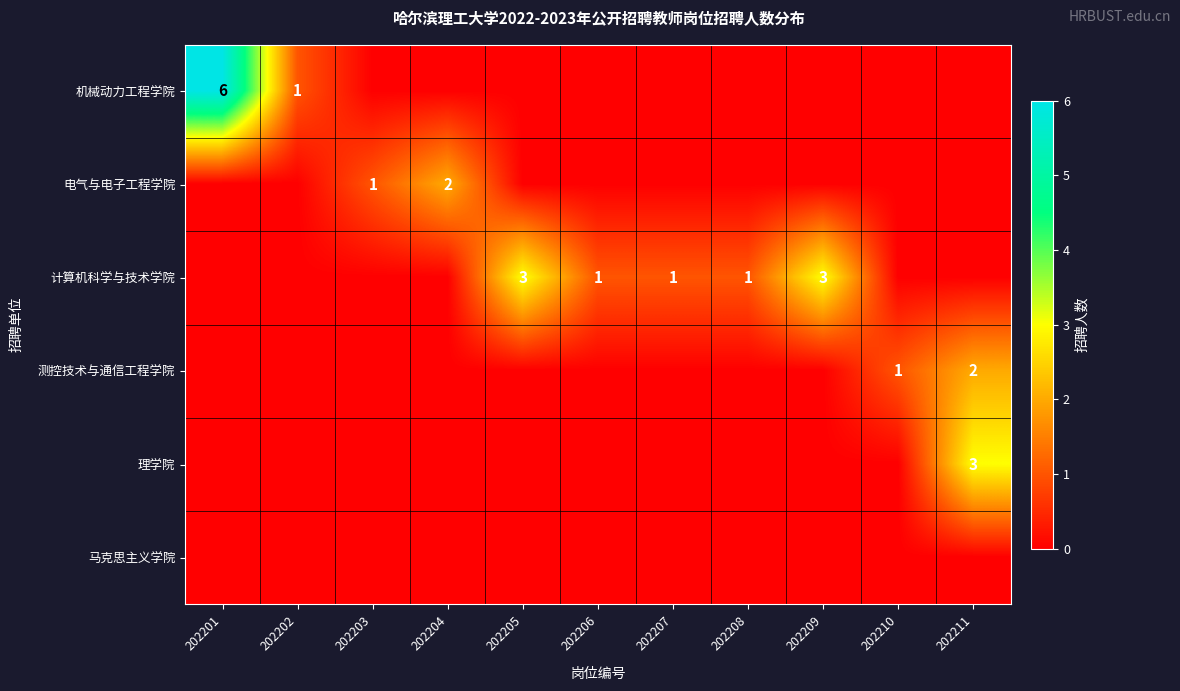

Which series has the largest total across all categories?

计算机科学与技术学院